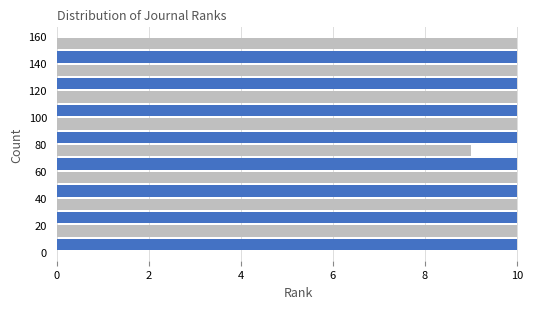

What is the length of the bar covering 130 to 140 on the y-axis? Neither the bar edges nor the lengths are printed on the chart, so give them approximately, as read against the axes.

10